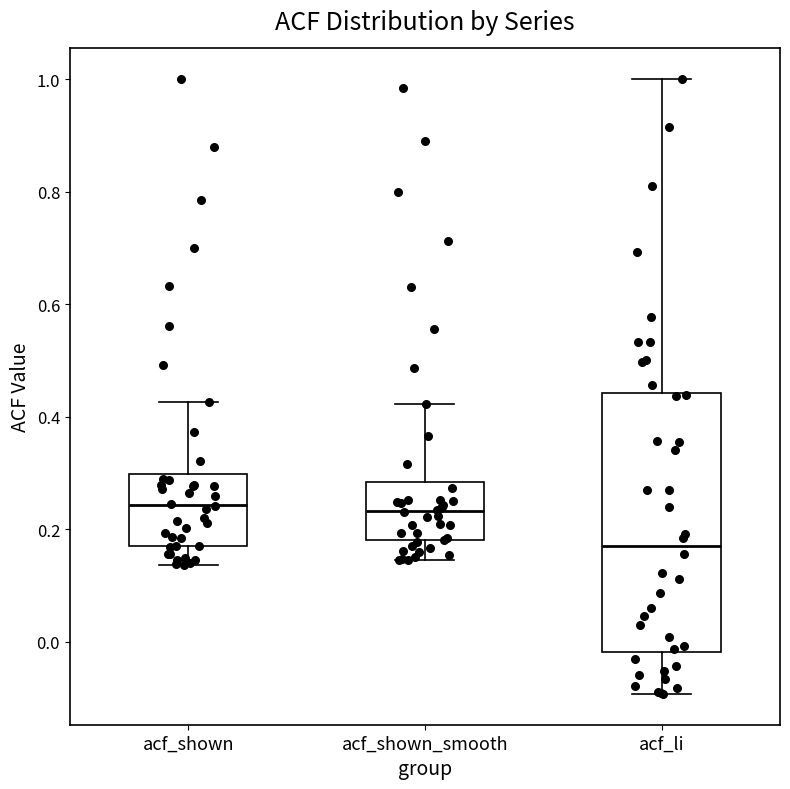

Where does the upper whisker of the box for acf_li end on the y-axis? The values are not printed on the chart, so give them approximately, as read against the axis.

1.00